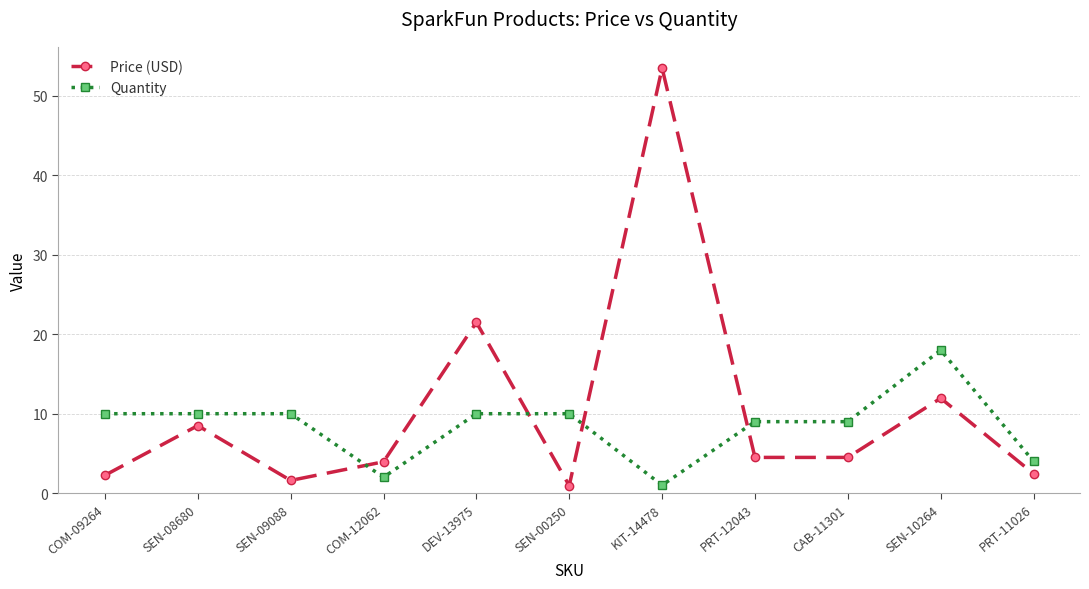

Which series has the largest total across all categories?

Price (USD)